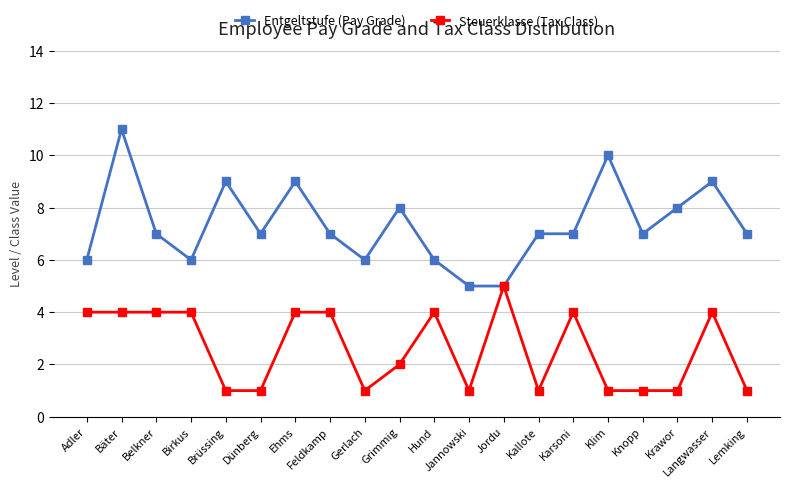

True or false: Steuerklasse (Tax Class) has a value of 0 at Dünberg.

False